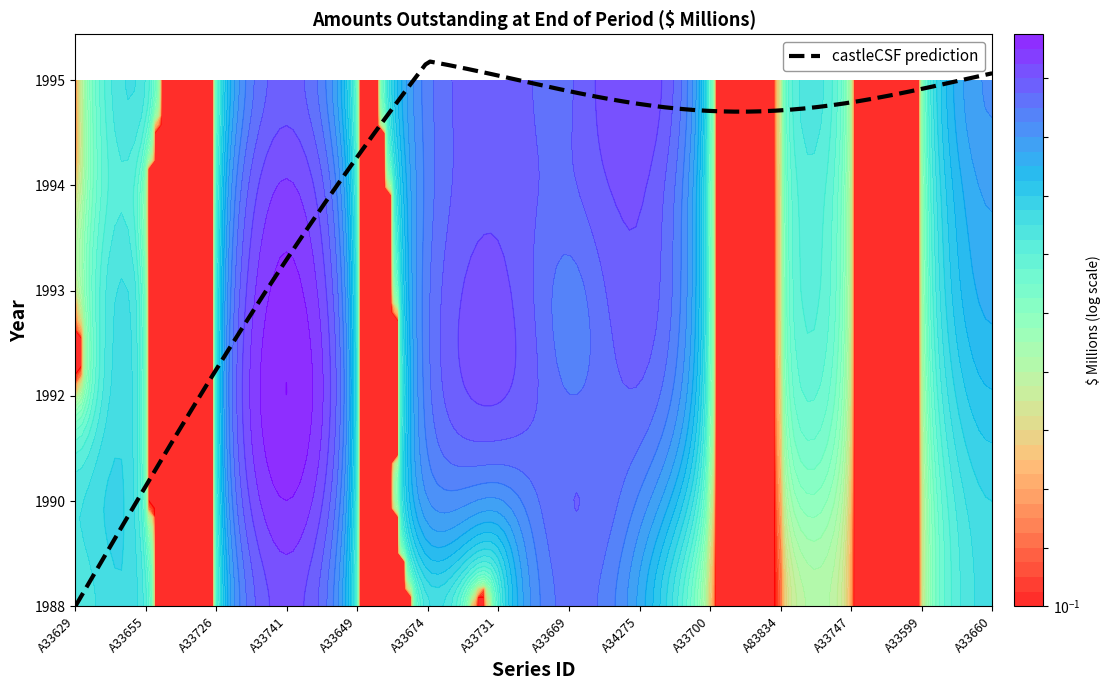

What is the average value of the 1993 series?

991